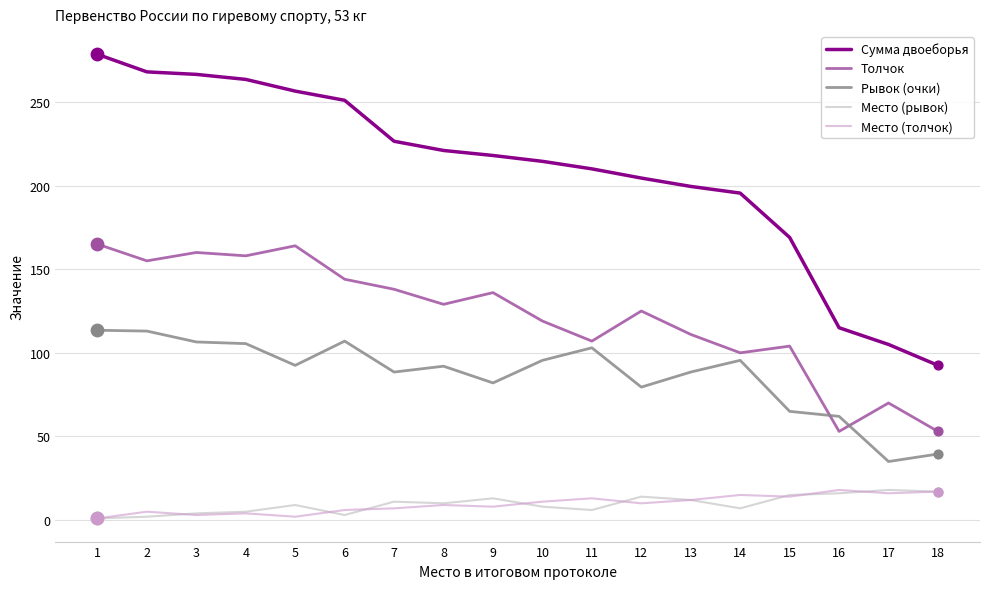

At how many categories does at least one series exceed 97?

17